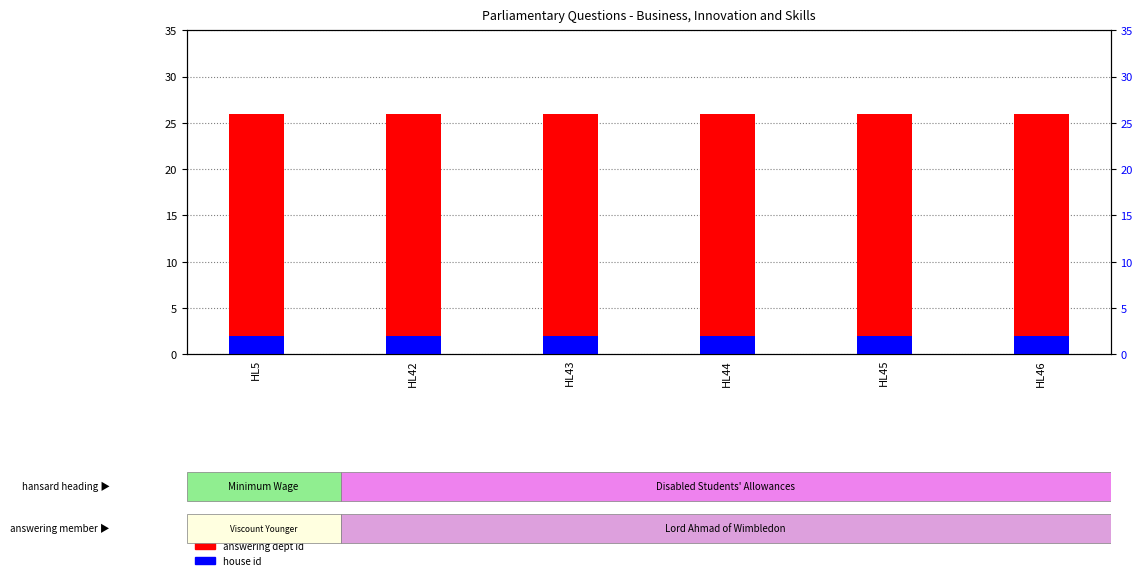

The house id series shows 2 at HL43. True or false?

True